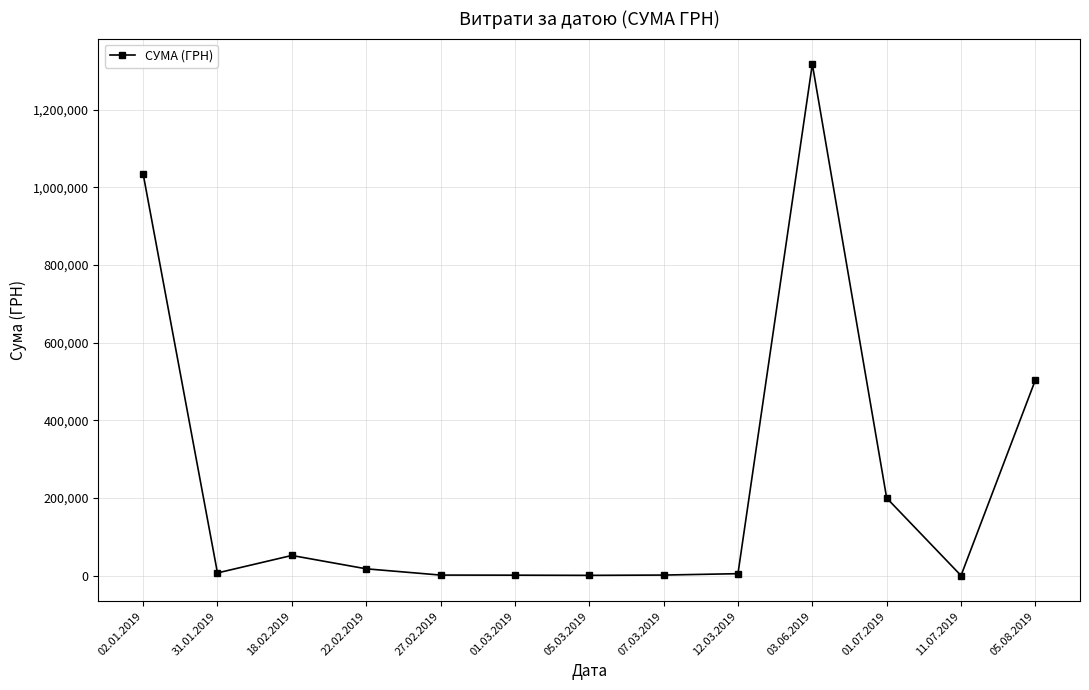

True or false: the data shows 135.5 at 11.07.2019.

True